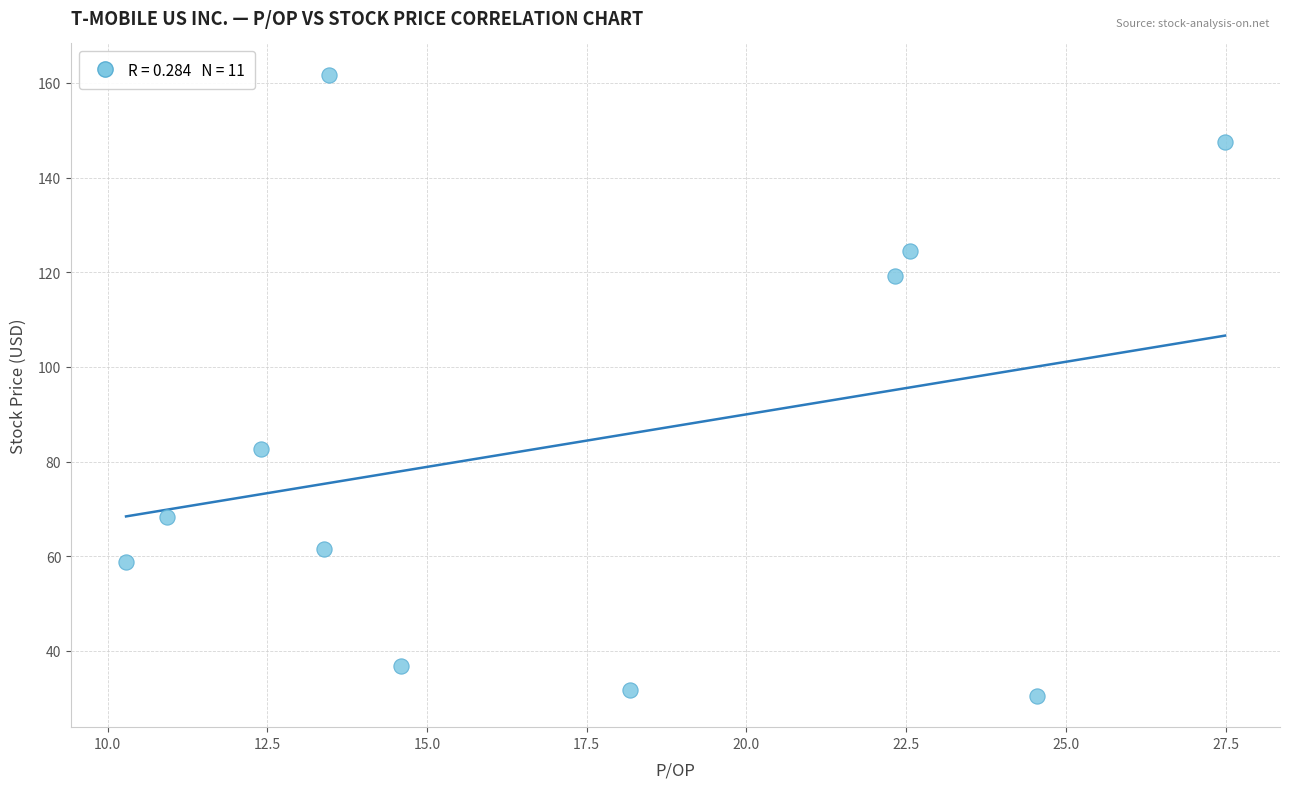

What Y value in the scatter plot is closest to 96?

82.8